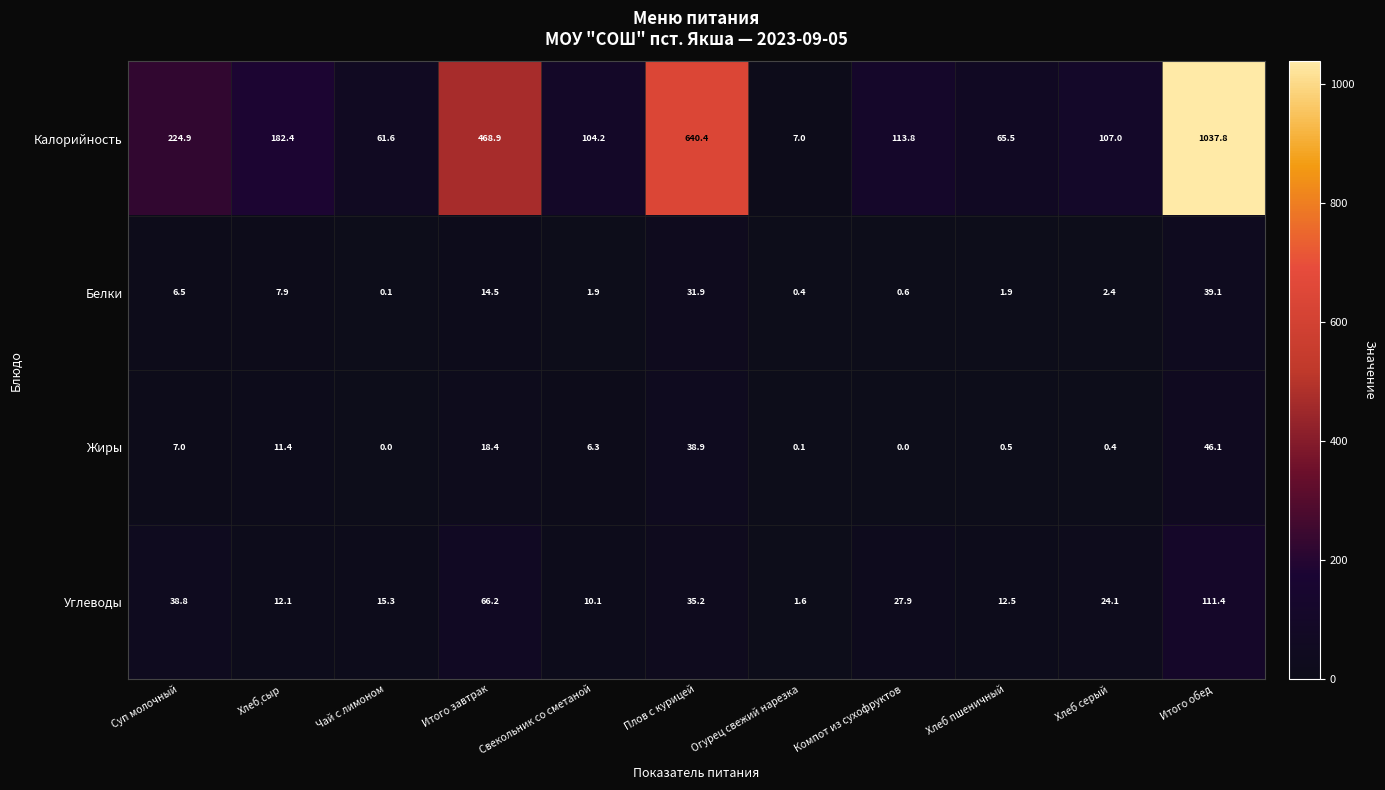

What is the spread (max minus min) of values at Плов с курицей?

608.5